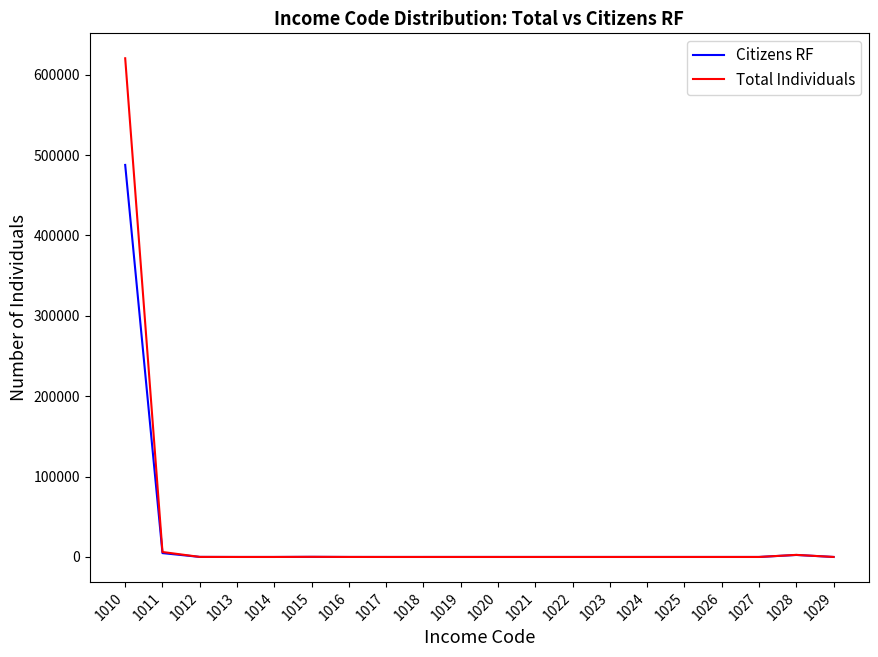

Which series has the widest spread of values?

Total Individuals